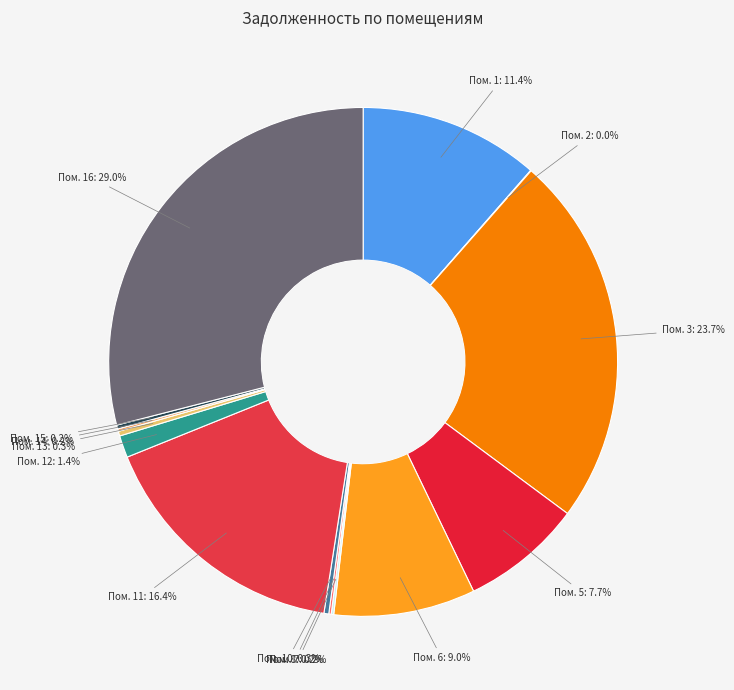

Does Пом. 10: 0.3% represent more than half of the total?

No